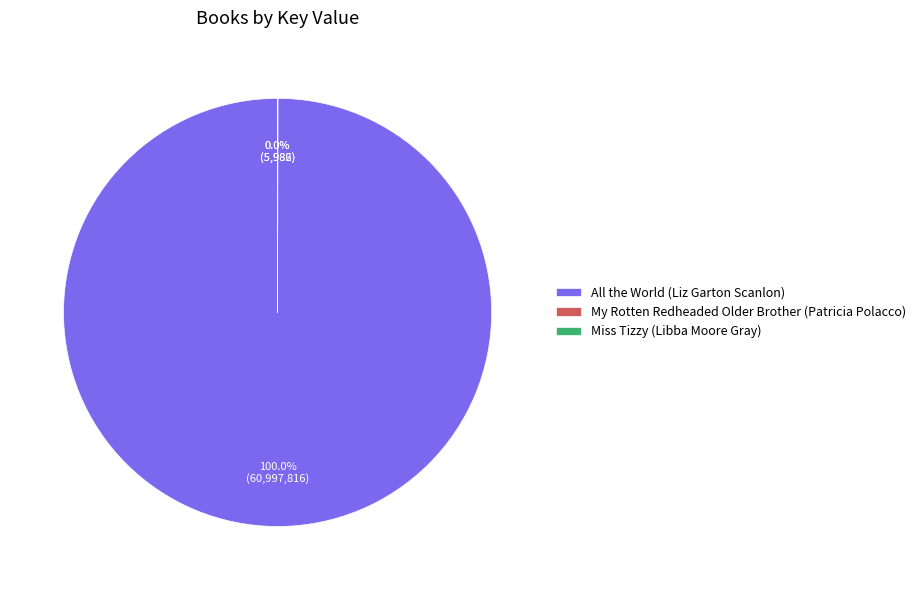

Which slice is the largest?

All the World (Liz Garton Scanlon)